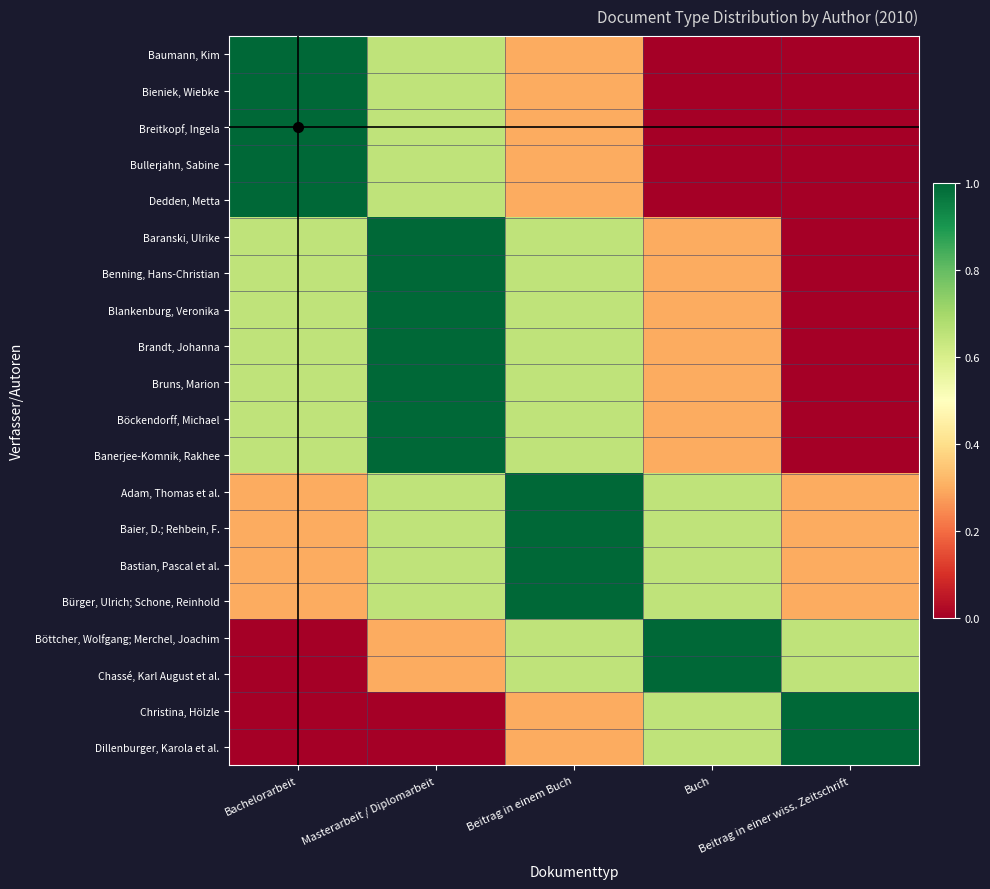

Reading left to right, list all the values displayed in this chart.

Baumann, Kim: Bachelorarbeit=1.0	Masterarbeit / Diplomarbeit=0.7	Beitrag in einem Buch=0.3	Buch=0.0	Beitrag in einer wiss. Zeitschrift=0.0
Bieniek, Wiebke: Bachelorarbeit=1.0	Masterarbeit / Diplomarbeit=0.7	Beitrag in einem Buch=0.3	Buch=0.0	Beitrag in einer wiss. Zeitschrift=0.0
Breitkopf, Ingela: Bachelorarbeit=1.0	Masterarbeit / Diplomarbeit=0.7	Beitrag in einem Buch=0.3	Buch=0.0	Beitrag in einer wiss. Zeitschrift=0.0
Bullerjahn, Sabine: Bachelorarbeit=1.0	Masterarbeit / Diplomarbeit=0.7	Beitrag in einem Buch=0.3	Buch=0.0	Beitrag in einer wiss. Zeitschrift=0.0
Dedden, Metta: Bachelorarbeit=1.0	Masterarbeit / Diplomarbeit=0.7	Beitrag in einem Buch=0.3	Buch=0.0	Beitrag in einer wiss. Zeitschrift=0.0
Baranski, Ulrike: Bachelorarbeit=0.7	Masterarbeit / Diplomarbeit=1.0	Beitrag in einem Buch=0.7	Buch=0.3	Beitrag in einer wiss. Zeitschrift=0.0
Benning, Hans-Christian: Bachelorarbeit=0.7	Masterarbeit / Diplomarbeit=1.0	Beitrag in einem Buch=0.7	Buch=0.3	Beitrag in einer wiss. Zeitschrift=0.0
Blankenburg, Veronika: Bachelorarbeit=0.7	Masterarbeit / Diplomarbeit=1.0	Beitrag in einem Buch=0.7	Buch=0.3	Beitrag in einer wiss. Zeitschrift=0.0
Brandt, Johanna: Bachelorarbeit=0.7	Masterarbeit / Diplomarbeit=1.0	Beitrag in einem Buch=0.7	Buch=0.3	Beitrag in einer wiss. Zeitschrift=0.0
Bruns, Marion: Bachelorarbeit=0.7	Masterarbeit / Diplomarbeit=1.0	Beitrag in einem Buch=0.7	Buch=0.3	Beitrag in einer wiss. Zeitschrift=0.0
Böckendorff, Michael: Bachelorarbeit=0.7	Masterarbeit / Diplomarbeit=1.0	Beitrag in einem Buch=0.7	Buch=0.3	Beitrag in einer wiss. Zeitschrift=0.0
Banerjee-Komnik, Rakhee: Bachelorarbeit=0.7	Masterarbeit / Diplomarbeit=1.0	Beitrag in einem Buch=0.7	Buch=0.3	Beitrag in einer wiss. Zeitschrift=0.0
Adam, Thomas et al.: Bachelorarbeit=0.3	Masterarbeit / Diplomarbeit=0.7	Beitrag in einem Buch=1.0	Buch=0.7	Beitrag in einer wiss. Zeitschrift=0.3
Baier, D.; Rehbein, F.: Bachelorarbeit=0.3	Masterarbeit / Diplomarbeit=0.7	Beitrag in einem Buch=1.0	Buch=0.7	Beitrag in einer wiss. Zeitschrift=0.3
Bastian, Pascal et al.: Bachelorarbeit=0.3	Masterarbeit / Diplomarbeit=0.7	Beitrag in einem Buch=1.0	Buch=0.7	Beitrag in einer wiss. Zeitschrift=0.3
Bürger, Ulrich; Schone, Reinhold: Bachelorarbeit=0.3	Masterarbeit / Diplomarbeit=0.7	Beitrag in einem Buch=1.0	Buch=0.7	Beitrag in einer wiss. Zeitschrift=0.3
Böttcher, Wolfgang; Merchel, Joachim: Bachelorarbeit=0.0	Masterarbeit / Diplomarbeit=0.3	Beitrag in einem Buch=0.7	Buch=1.0	Beitrag in einer wiss. Zeitschrift=0.7
Chassé, Karl August et al.: Bachelorarbeit=0.0	Masterarbeit / Diplomarbeit=0.3	Beitrag in einem Buch=0.7	Buch=1.0	Beitrag in einer wiss. Zeitschrift=0.7
Christina, Hölzle: Bachelorarbeit=0.0	Masterarbeit / Diplomarbeit=0.0	Beitrag in einem Buch=0.3	Buch=0.7	Beitrag in einer wiss. Zeitschrift=1.0
Dillenburger, Karola et al.: Bachelorarbeit=0.0	Masterarbeit / Diplomarbeit=0.0	Beitrag in einem Buch=0.3	Buch=0.7	Beitrag in einer wiss. Zeitschrift=1.0